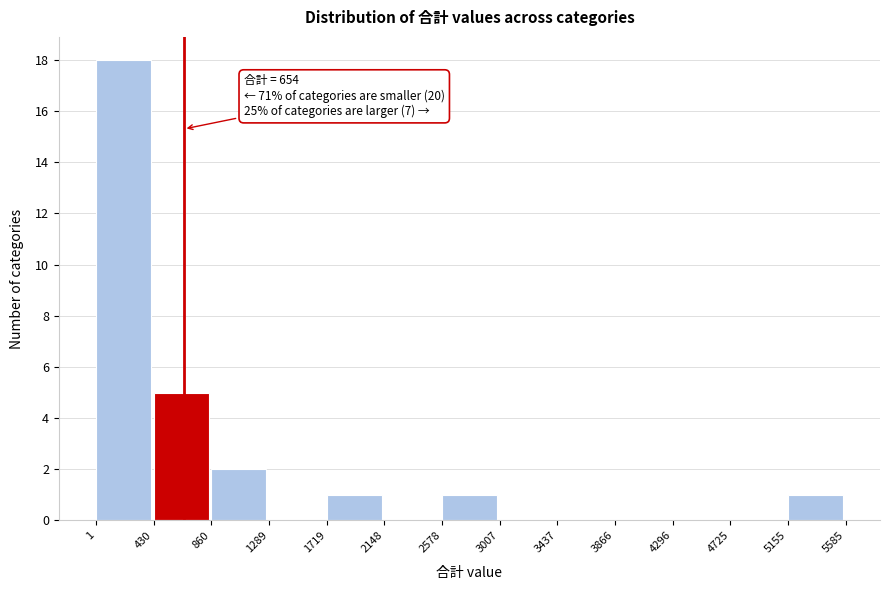

Over which range of the x-axis is the bar tallest?

1 to 430